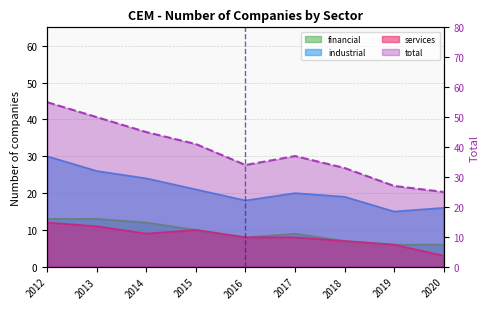

Reading left to right, list all the values displayed in this chart.

financial: 2012=13	2013=13	2014=12	2015=10	2016=8	2017=9	2018=7	2019=6	2020=6
industrial: 2012=30	2013=26	2014=24	2015=21	2016=18	2017=20	2018=19	2019=15	2020=16
services: 2012=12	2013=11	2014=9	2015=10	2016=8	2017=8	2018=7	2019=6	2020=3
total: 2012=55	2013=50	2014=45	2015=41	2016=34	2017=37	2018=33	2019=27	2020=25